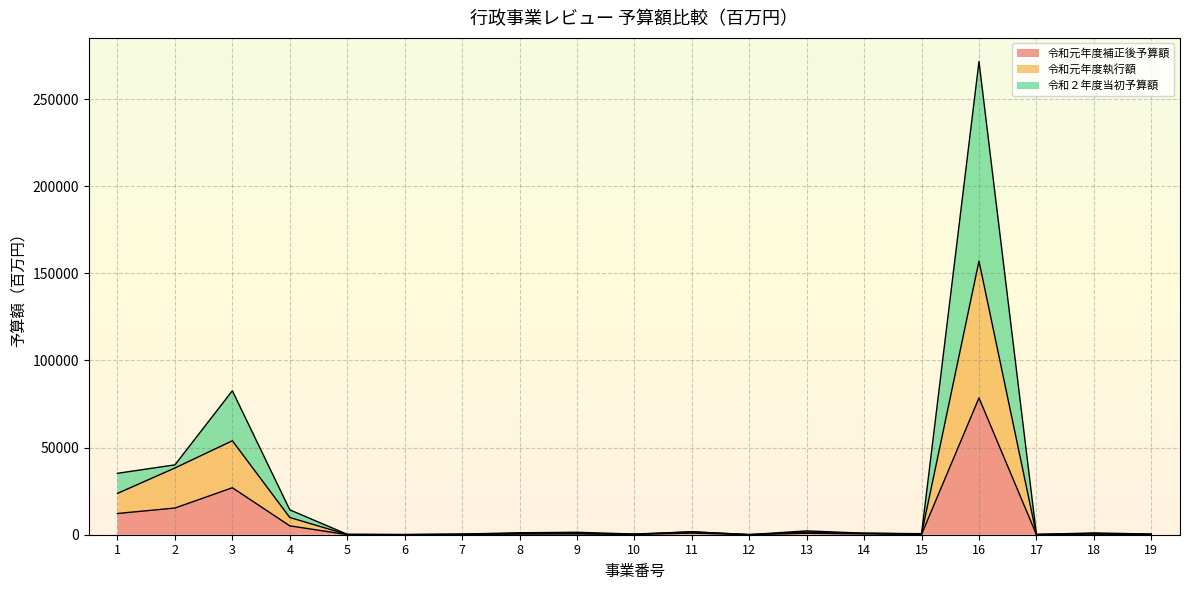

How many data points in 令和元年度補正後予算額 are less than 375?

9